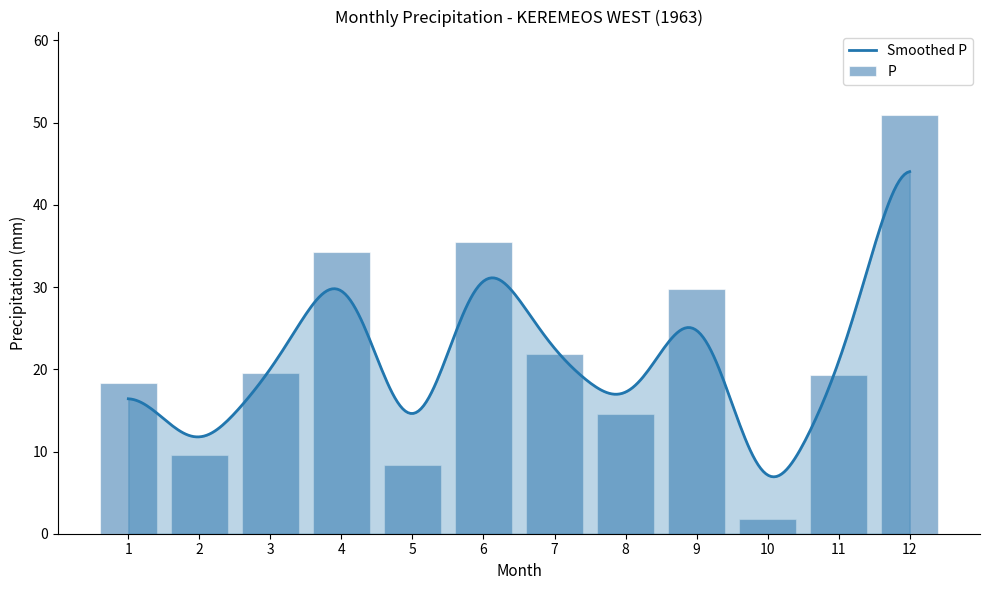

List the labels in order of value, largest first.

12, 6, 4, 9, 7, 3, 11, 1, 8, 2, 5, 10